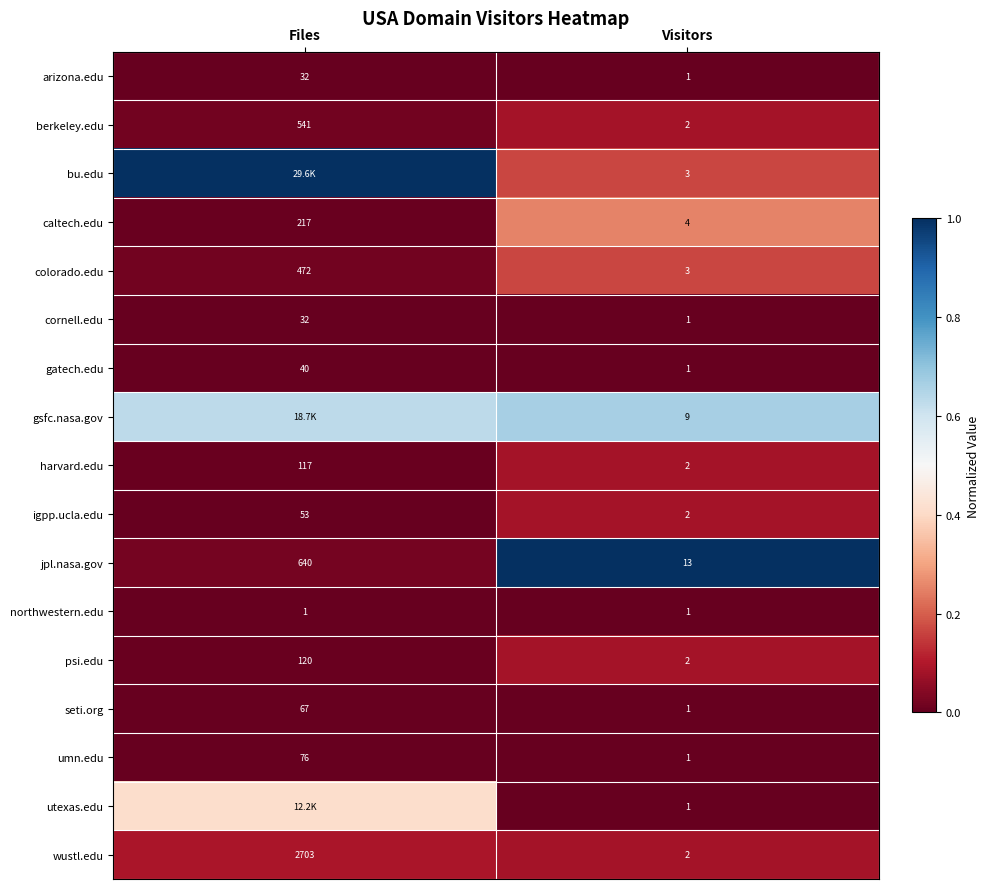

Between Visitors and Files, which is larger?

Files